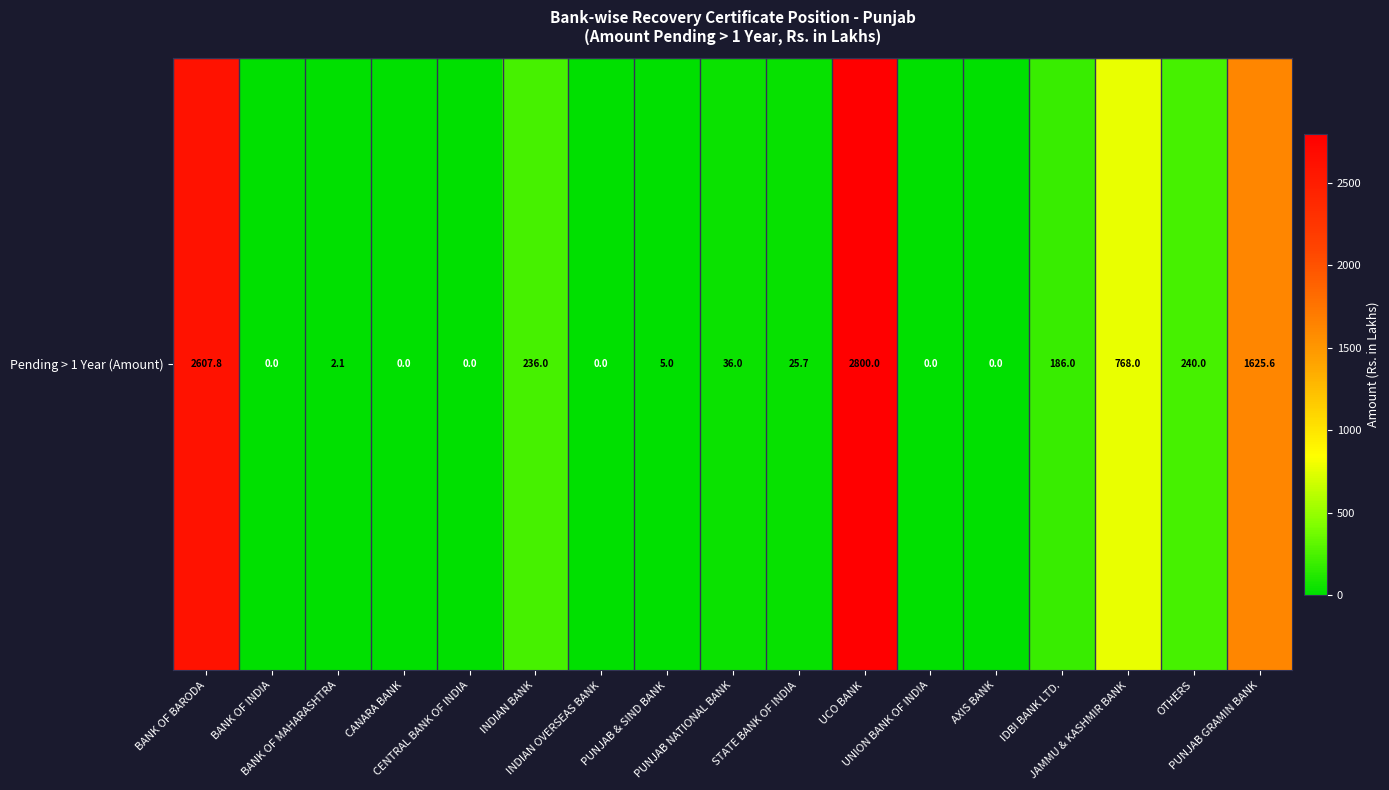

Rank the categories by value from highest to lowest.

UCO BANK, BANK OF BARODA, PUNJAB GRAMIN BANK, JAMMU & KASHMIR BANK, OTHERS, INDIAN BANK, IDBI BANK LTD., PUNJAB NATIONAL BANK, STATE BANK OF INDIA, PUNJAB & SIND BANK, BANK OF MAHARASHTRA, BANK OF INDIA, CANARA BANK, CENTRAL BANK OF INDIA, INDIAN OVERSEAS BANK, UNION BANK OF INDIA, AXIS BANK